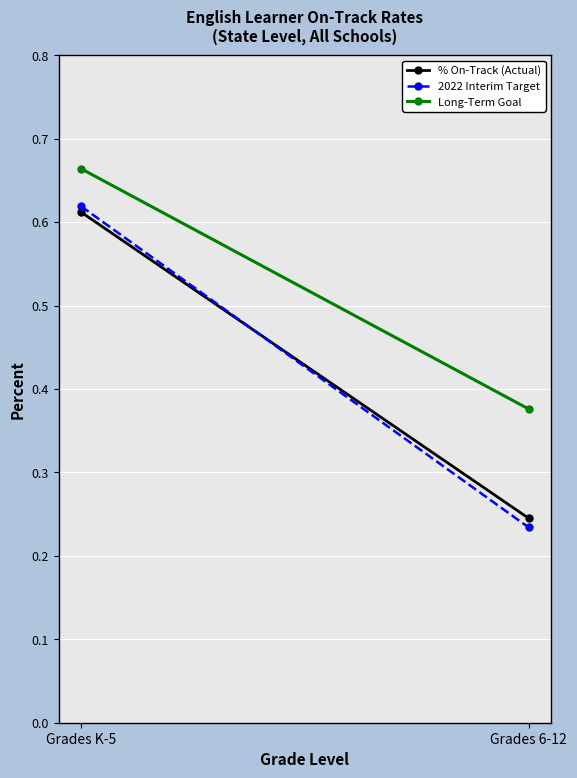

What is the average value of the 2022 Interim Target series?

0.4